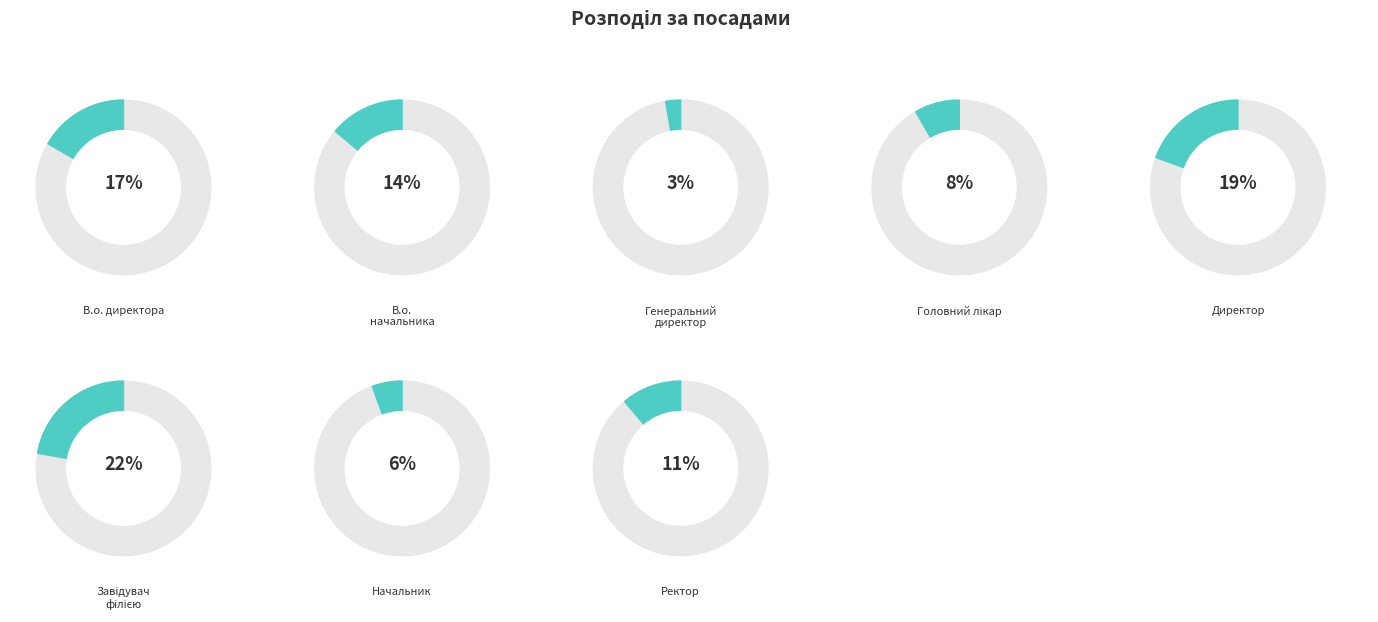

To the nearest percent, what is the difference between the В.о. начальника and В.о. директора slice percentages?

3%